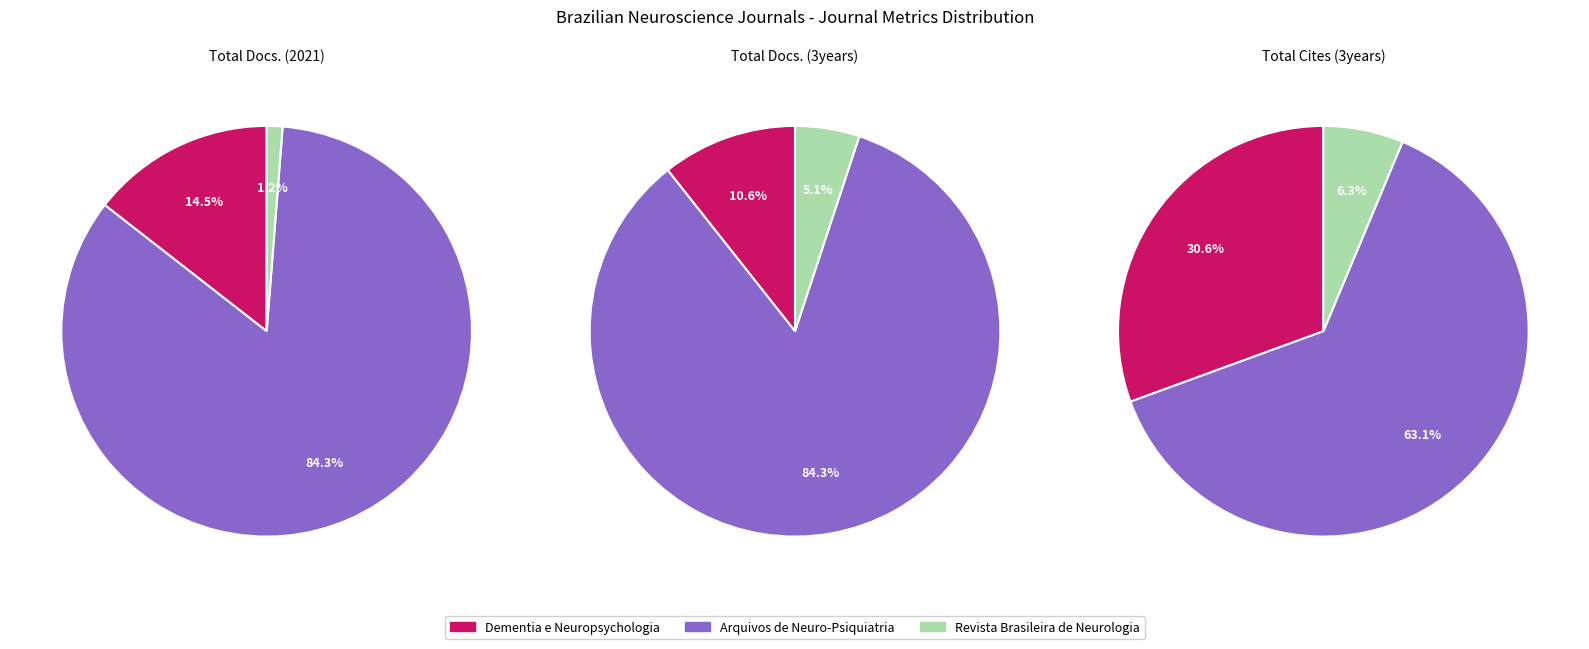

What is the largest slice in the pie chart?

Arquivos de Neuro-Psiquiatria